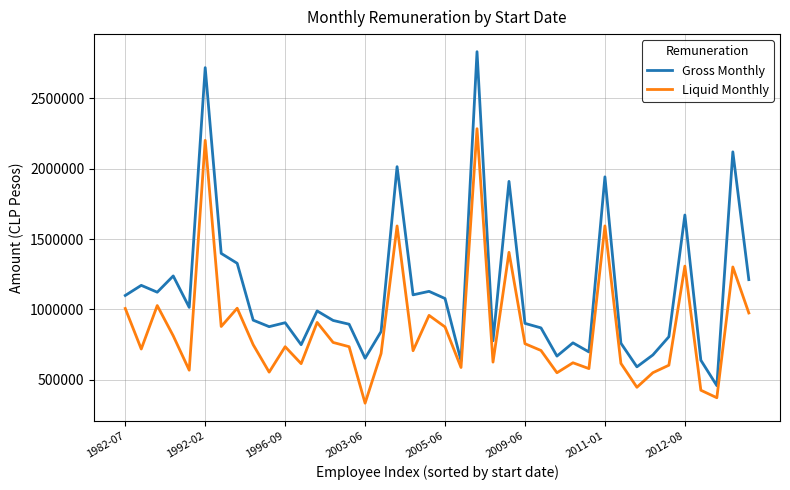

Which series has the widest spread of values?

Gross Monthly